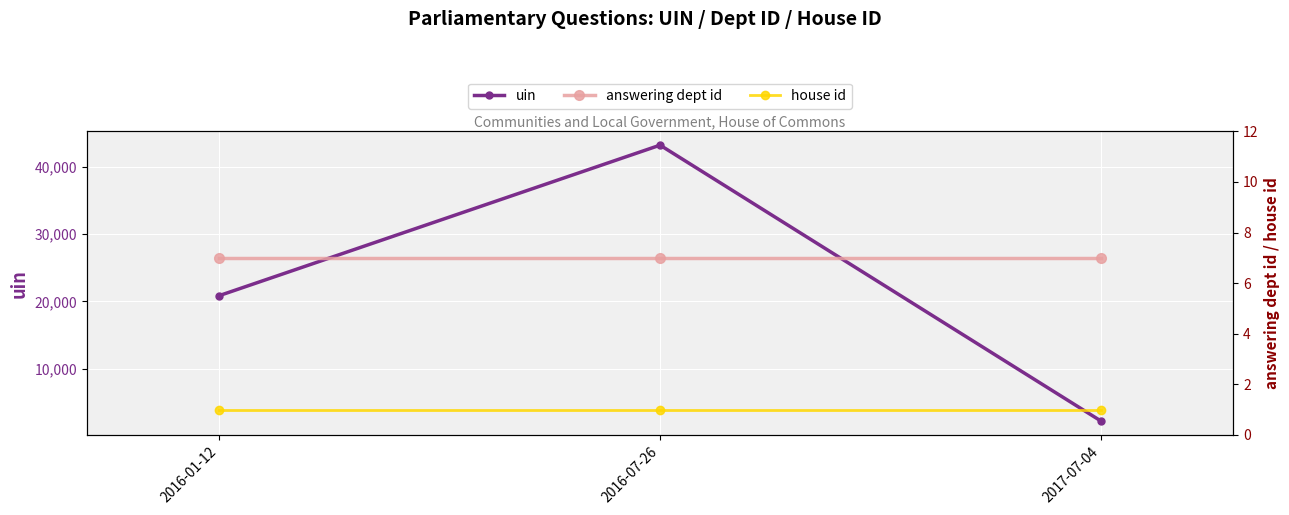

What is the label of the 1st point from the right?

2017-07-04